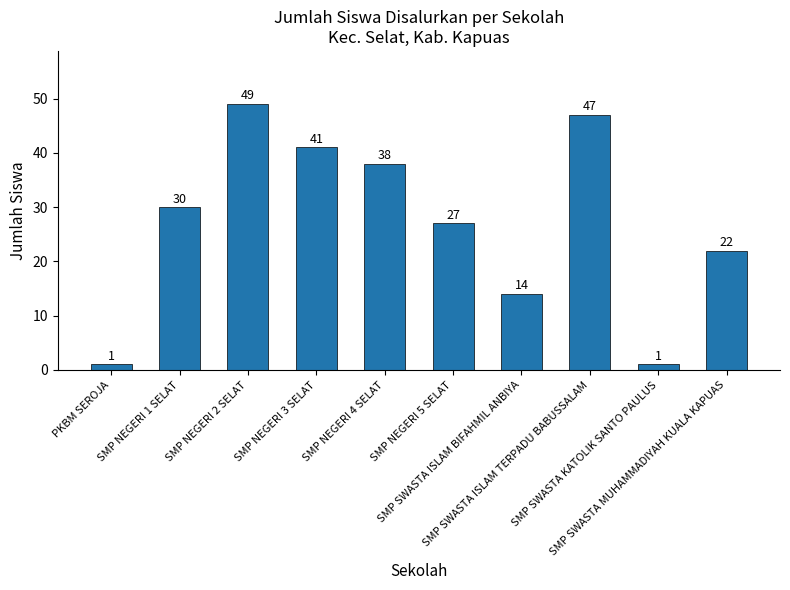

How many data points does each series have?

10